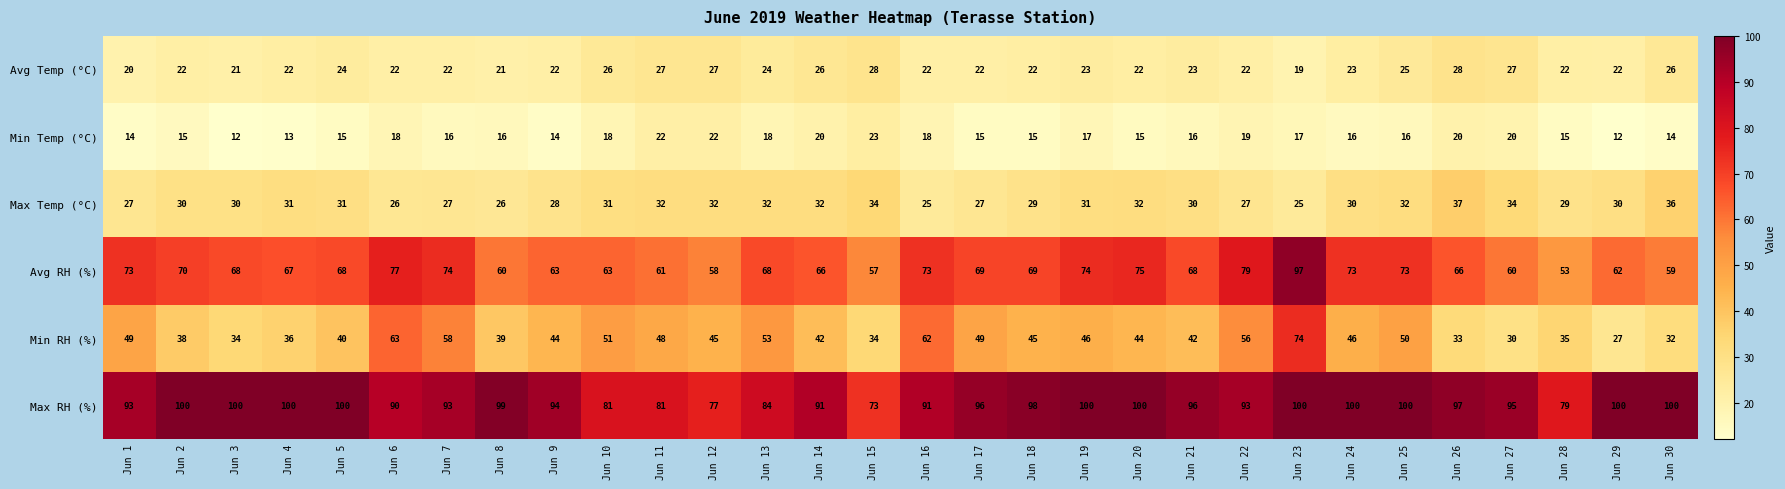

Count the number of categories in the chart.

30